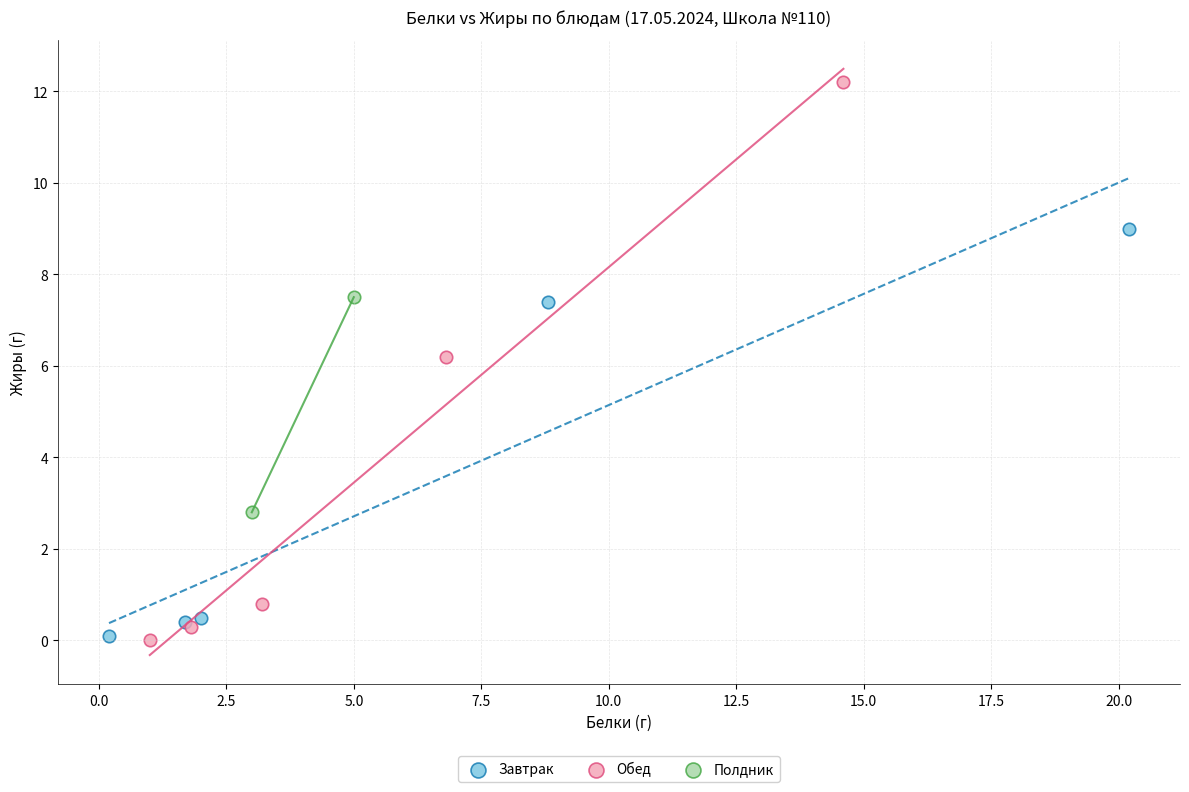

What are all the series names shown in the legend?

Завтрак, Обед, Полдник